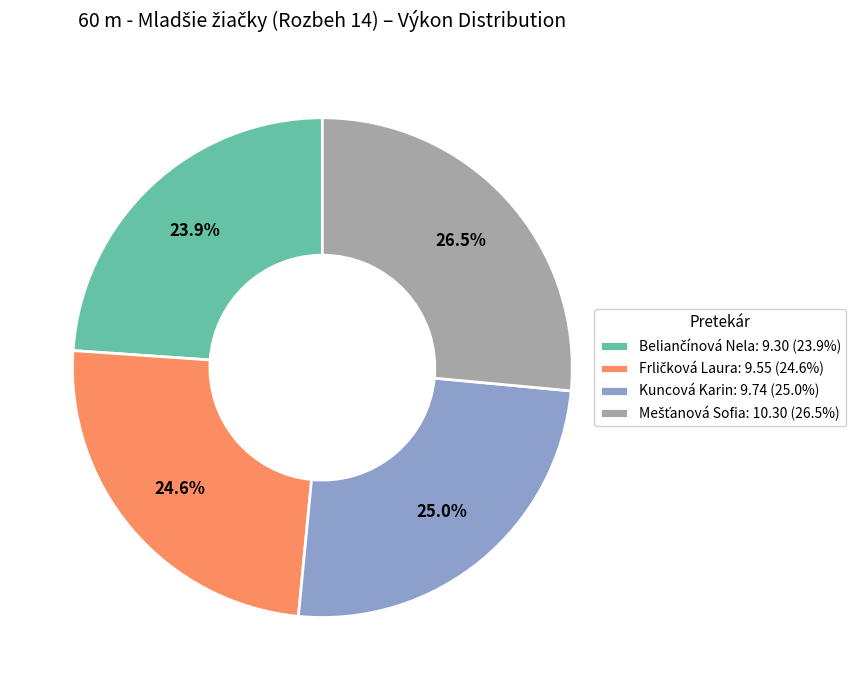

Is there any slice that represents more than half of the pie?

No